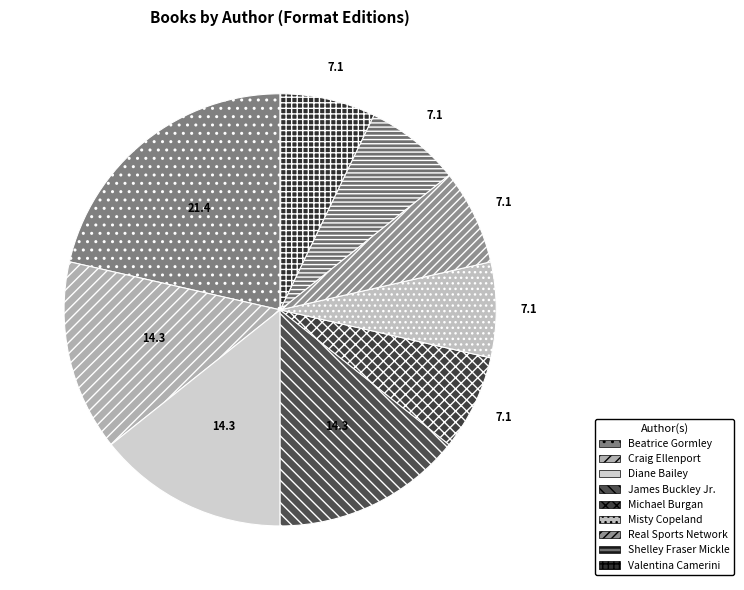

Is Diane Bailey the majority of the pie?

No